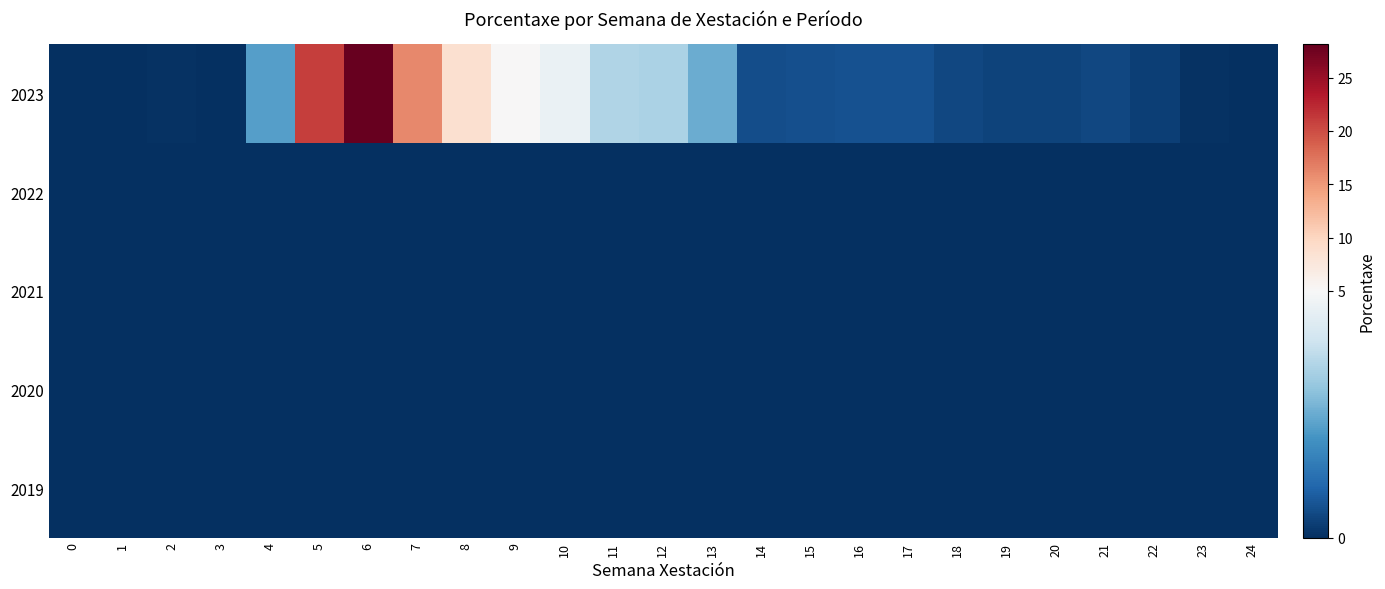

Reading left to right, transcribe all the data shown in this chart.

2023: 0=0.0	1=0.0	2=0.1	3=0.0	4=2.2	5=21.0	6=28.1	7=16.1	8=8.7	9=5.2	10=4.7	11=3.5	12=3.4	13=2.5	14=0.6	15=0.6	16=0.7	17=0.7	18=0.5	19=0.4	20=0.4	21=0.5	22=0.3	23=0.1	24=0.0
2022: 0=0.0	1=0.0	2=0.0	3=0.0	4=0.0	5=0.0	6=0.0	7=0.0	8=0.0	9=0.0	10=0.0	11=0.0	12=0.0	13=0.0	14=0.0	15=0.0	16=0.0	17=0.0	18=0.0	19=0.0	20=0.0	21=0.0	22=0.0	23=0.0	24=0.0
2021: 0=0.0	1=0.0	2=0.0	3=0.0	4=0.0	5=0.0	6=0.0	7=0.0	8=0.0	9=0.0	10=0.0	11=0.0	12=0.0	13=0.0	14=0.0	15=0.0	16=0.0	17=0.0	18=0.0	19=0.0	20=0.0	21=0.0	22=0.0	23=0.0	24=0.0
2020: 0=0.0	1=0.0	2=0.0	3=0.0	4=0.0	5=0.0	6=0.0	7=0.0	8=0.0	9=0.0	10=0.0	11=0.0	12=0.0	13=0.0	14=0.0	15=0.0	16=0.0	17=0.0	18=0.0	19=0.0	20=0.0	21=0.0	22=0.0	23=0.0	24=0.0
2019: 0=0.0	1=0.0	2=0.0	3=0.0	4=0.0	5=0.0	6=0.0	7=0.0	8=0.0	9=0.0	10=0.0	11=0.0	12=0.0	13=0.0	14=0.0	15=0.0	16=0.0	17=0.0	18=0.0	19=0.0	20=0.0	21=0.0	22=0.0	23=0.0	24=0.0